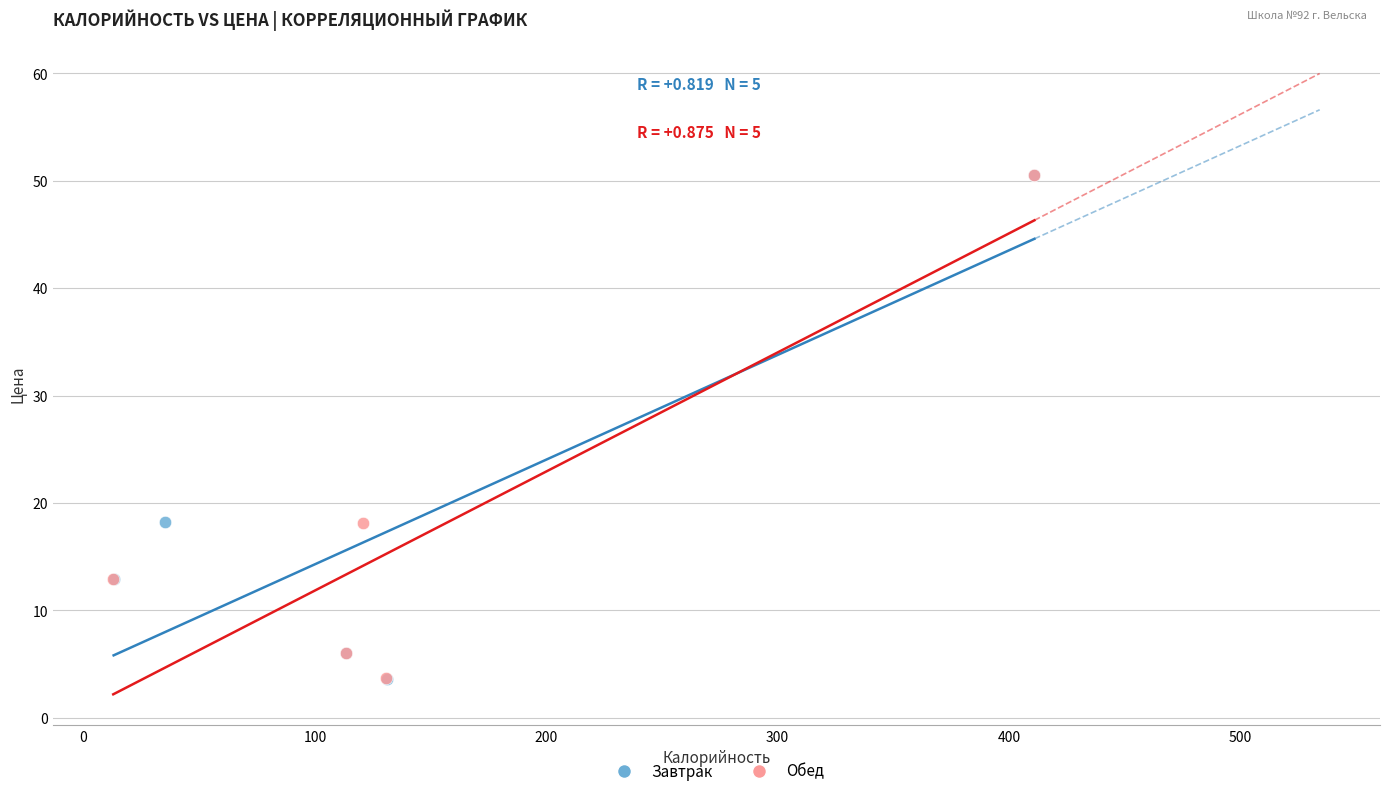

What are all the series names shown in the legend?

Завтрак, Обед